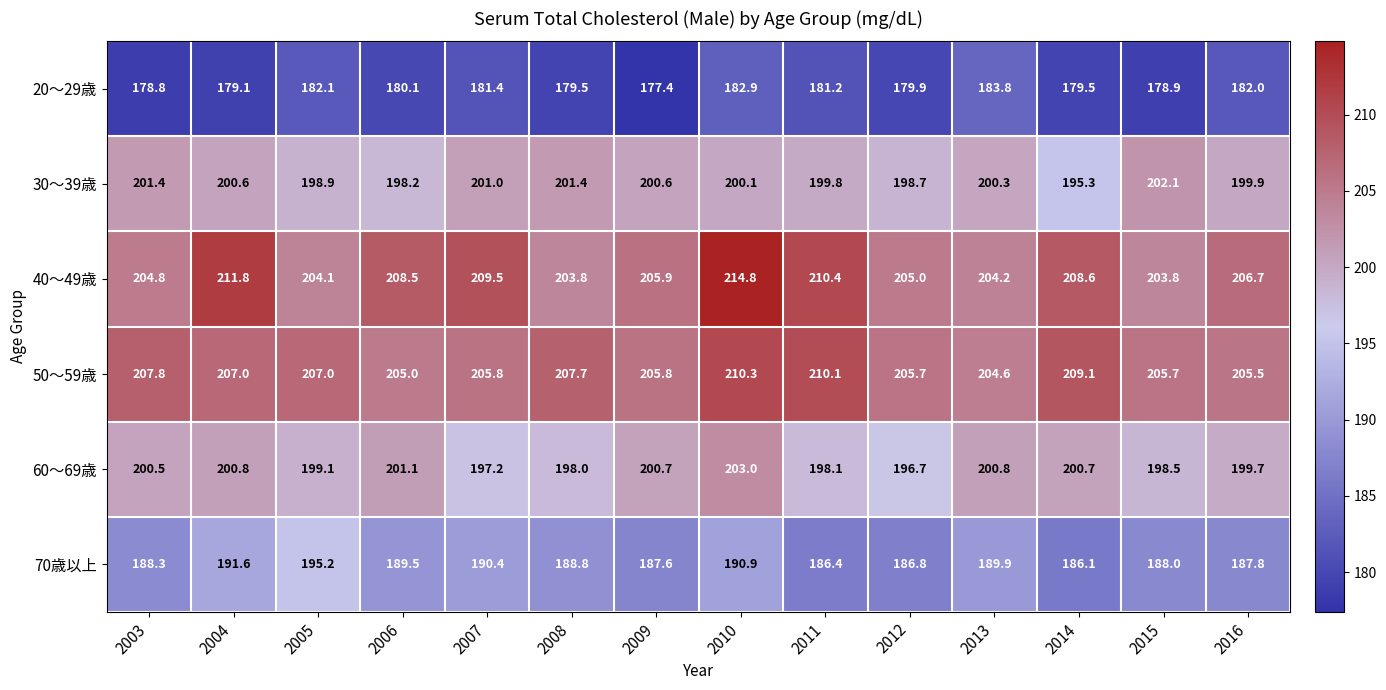

Which label corresponds to the largest value in the chart?

2010